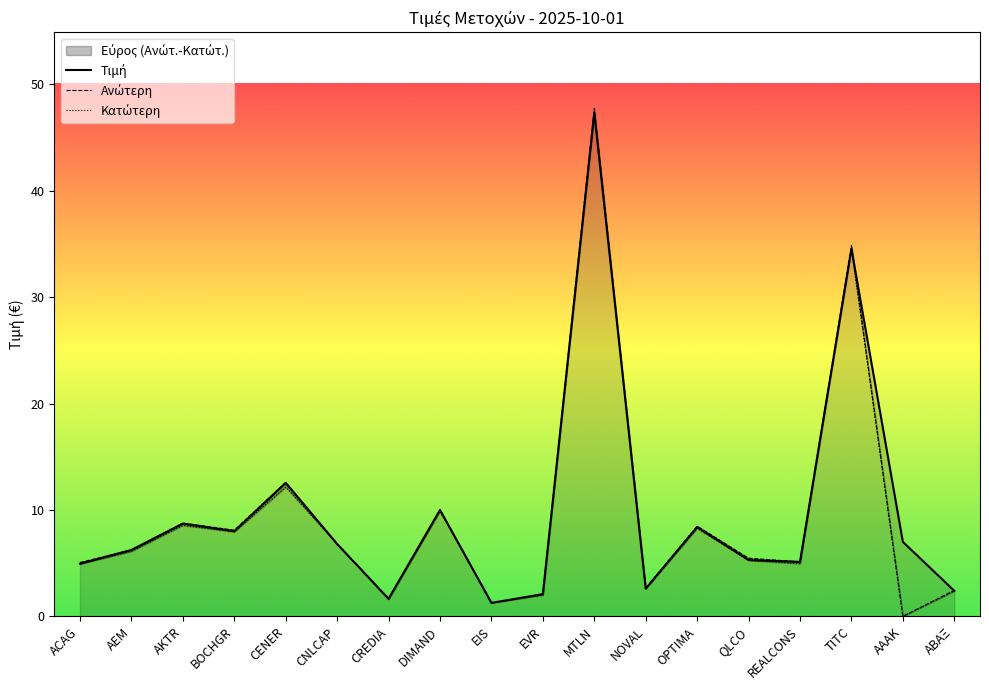

Reading left to right, list all the values displayed in this chart.

Τιμή: ACAG=5.0	AEM=6.2	AKTR=8.7	BOCHGR=8.0	CENER=12.5	CNLCAP=6.8	CREDIA=1.7	DIMAND=10.0	EIS=1.3	EVR=2.1	MTLN=47.3	NOVAL=2.6	OPTIMA=8.4	QLCO=5.3	REALCONS=5.1	TITC=34.5	ΑΑΑΚ=7.0	ΑΒΑΞ=2.4
Ανώτερη: ACAG=5.1	AEM=6.2	AKTR=8.8	BOCHGR=8.1	CENER=12.6	CNLCAP=6.8	CREDIA=1.7	DIMAND=10.0	EIS=1.3	EVR=2.1	MTLN=47.7	NOVAL=2.7	OPTIMA=8.5	QLCO=5.5	REALCONS=5.1	TITC=34.9	ΑΑΑΚ=0.0	ΑΒΑΞ=2.4
Κατώτερη: ACAG=4.9	AEM=6.1	AKTR=8.6	BOCHGR=7.9	CENER=12.1	CNLCAP=6.8	CREDIA=1.6	DIMAND=9.9	EIS=1.3	EVR=2.0	MTLN=47.2	NOVAL=2.6	OPTIMA=8.3	QLCO=5.3	REALCONS=5.0	TITC=34.5	ΑΑΑΚ=0.0	ΑΒΑΞ=2.4